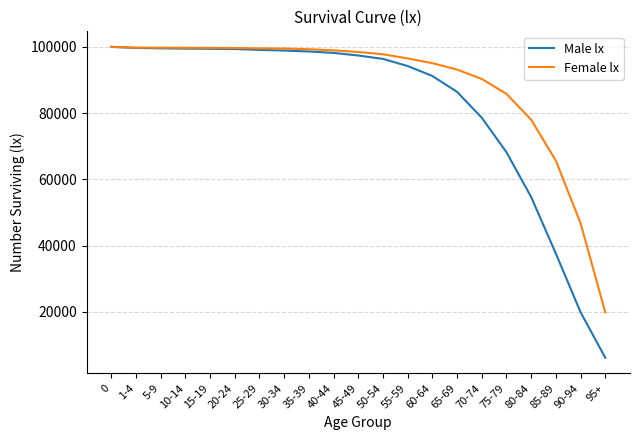

What is the greatest value displayed?

100000